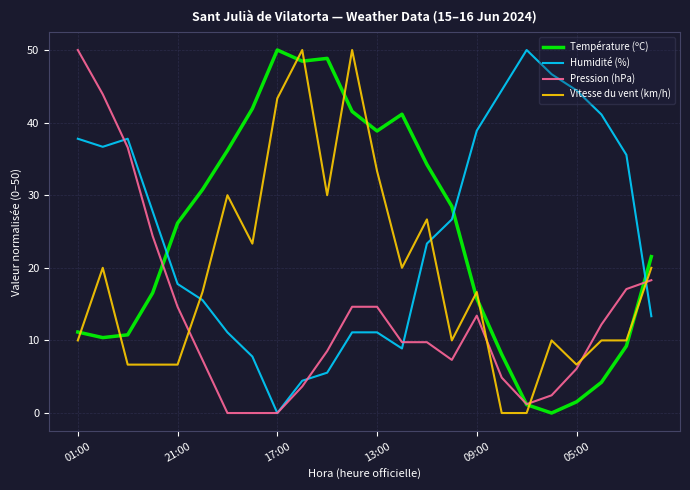

How many intersections are there between Humidité (%) and Température (ºC)?

3